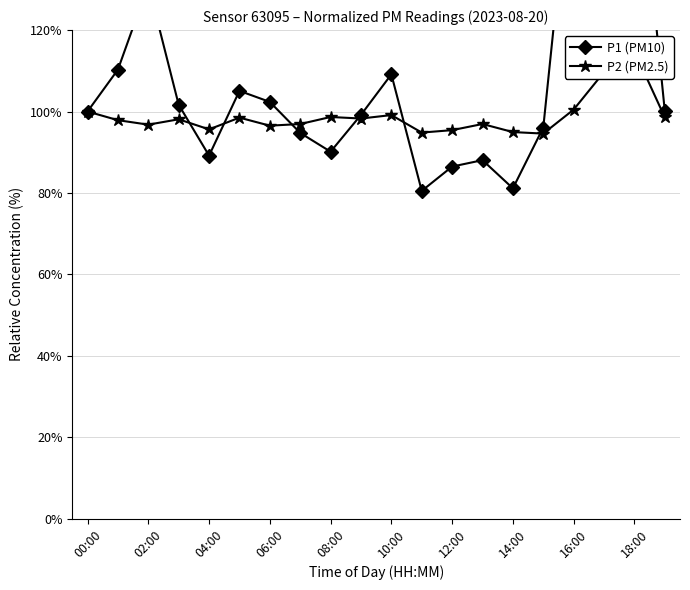

Is this an area chart (filled region under the line)?

No